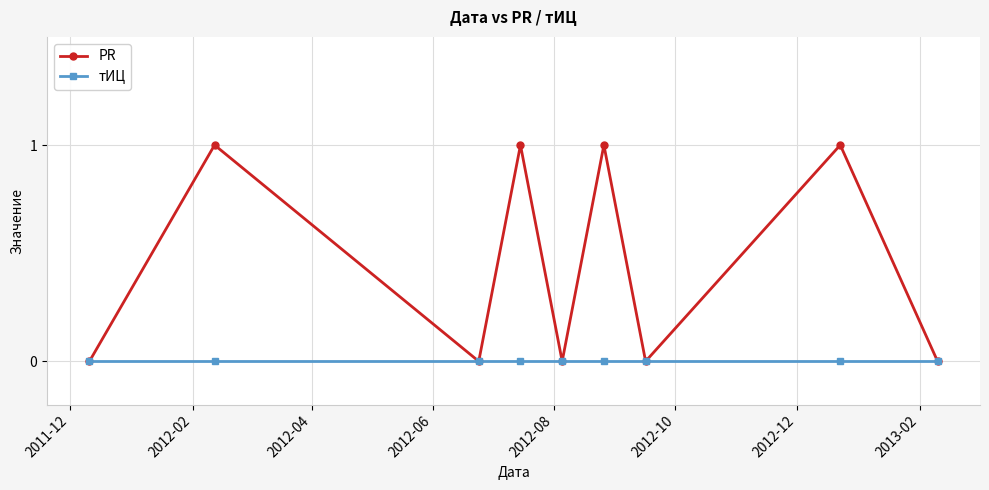

Which series has the widest spread of values?

PR